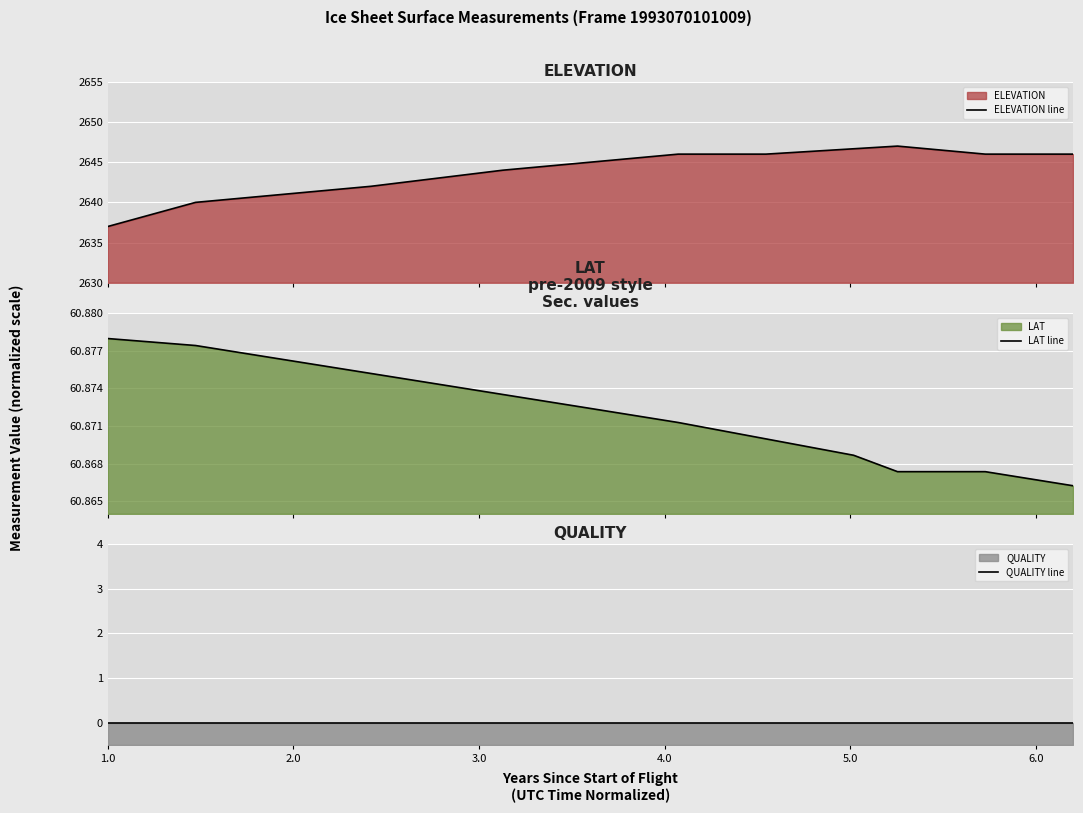

What is the maximum value for ELEVATION line?

2647.0